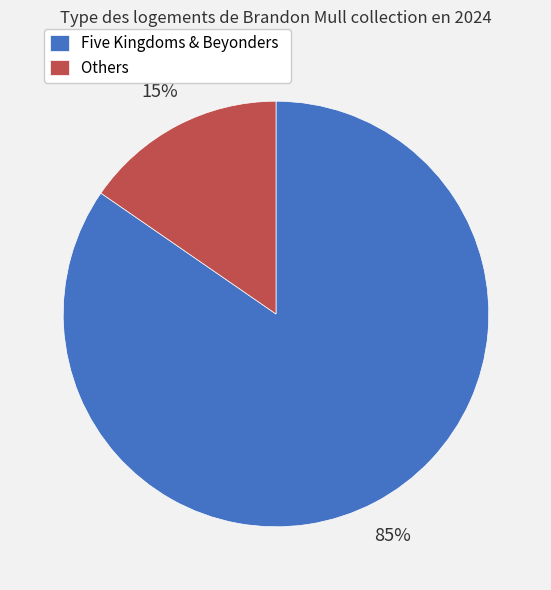

Is the sum of Others and Five Kingdoms & Beyonders greater than half?

Yes